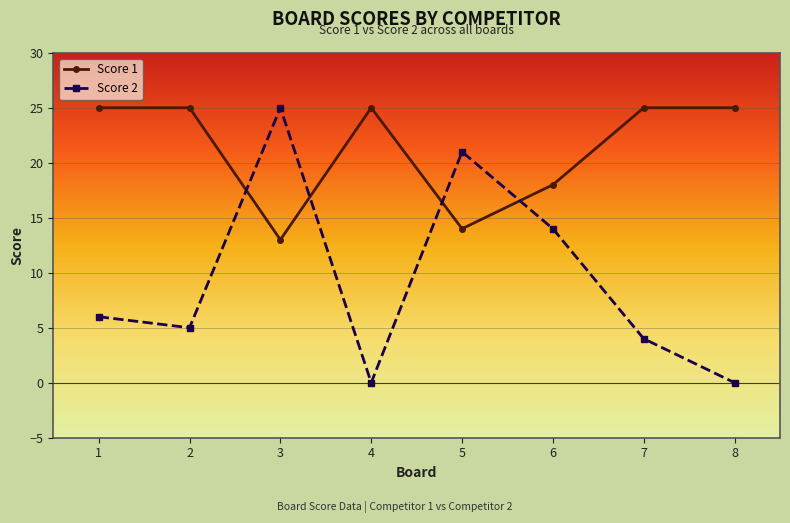

Rank the series at 7 from highest to lowest value.

Score 1, Score 2